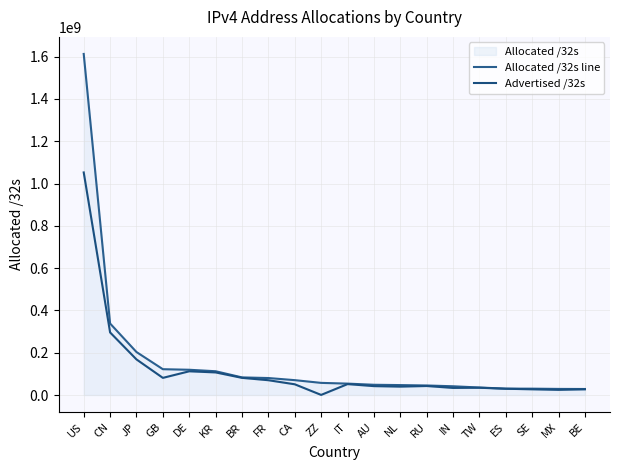

True or false: Allocated /32s line has more than 0 points higher than both neighbors.

False